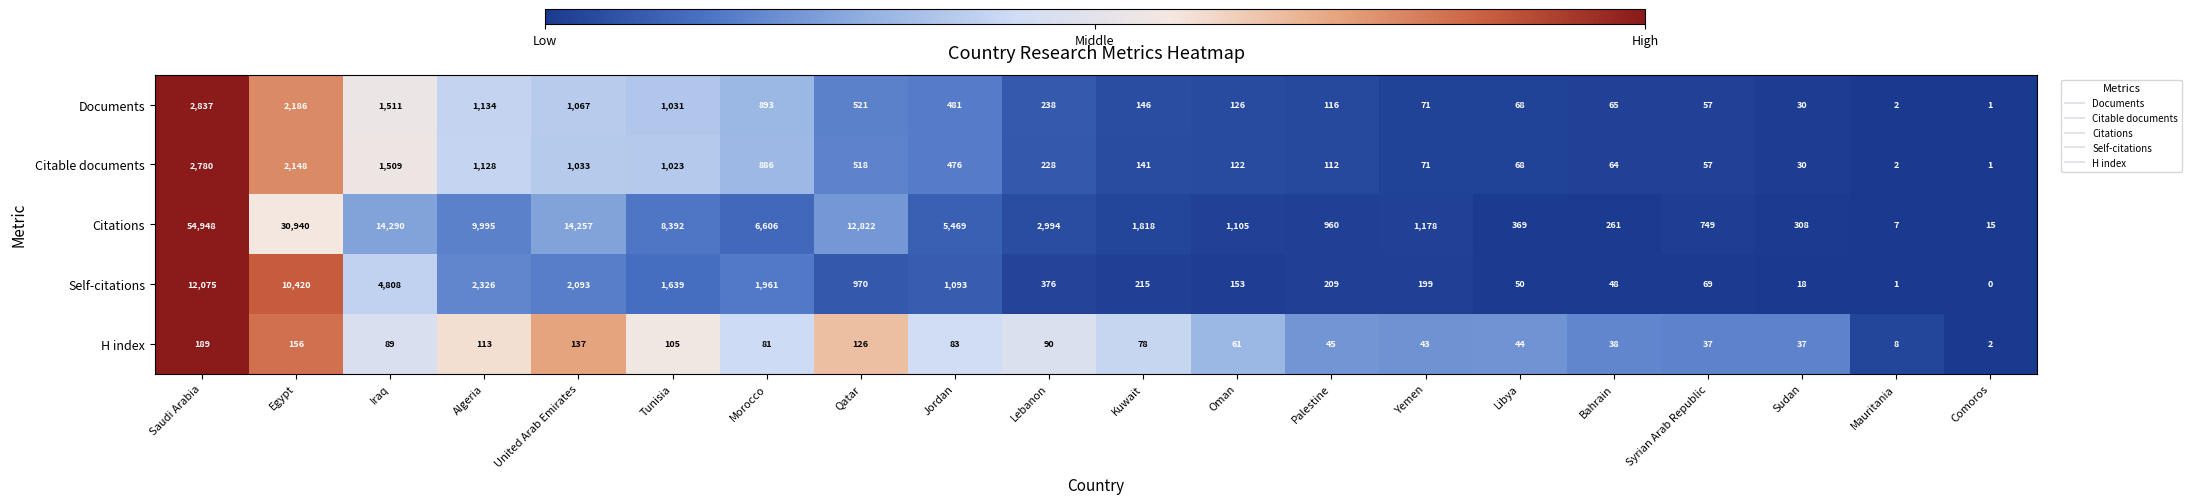

What is the difference between the second highest and second lowest values in the Documents series?

2184